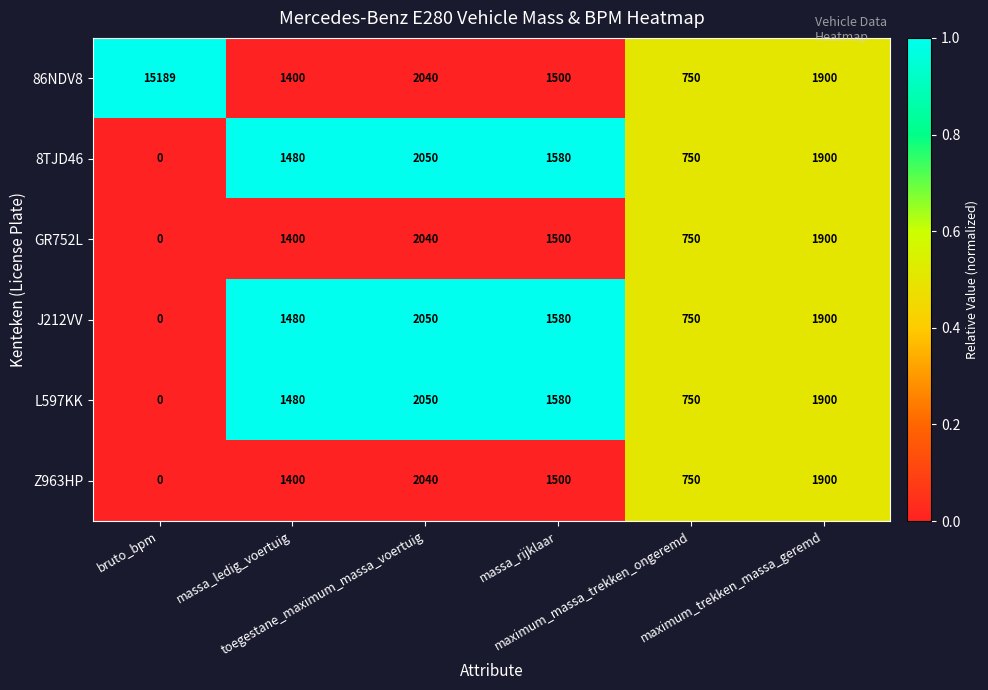

At how many categories does at least one series exceed 0?

6